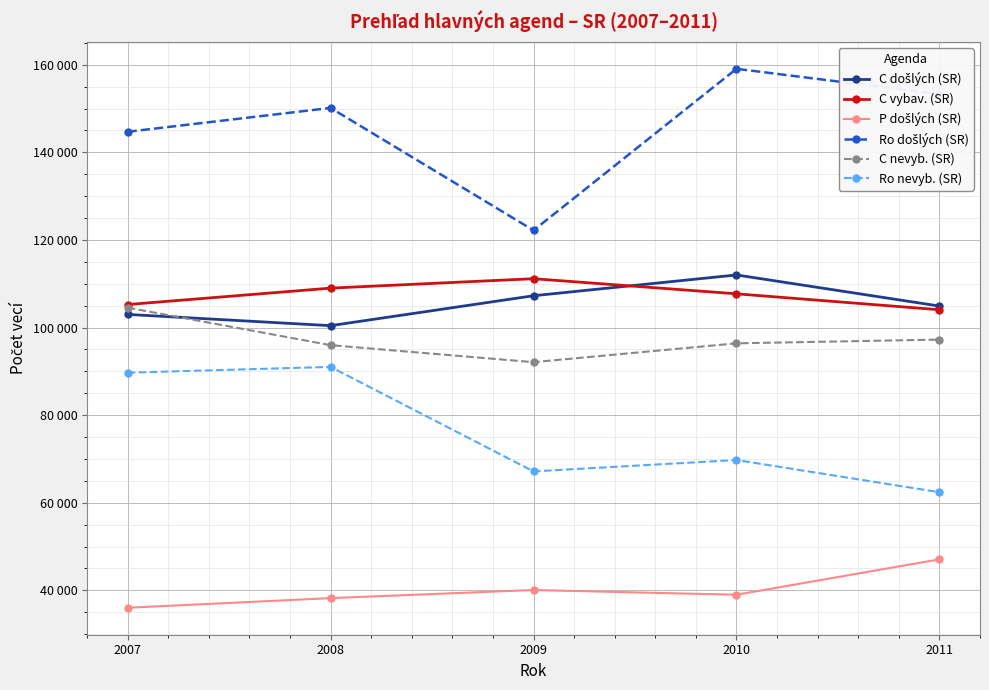

Does the chart have visible grid lines?

Yes